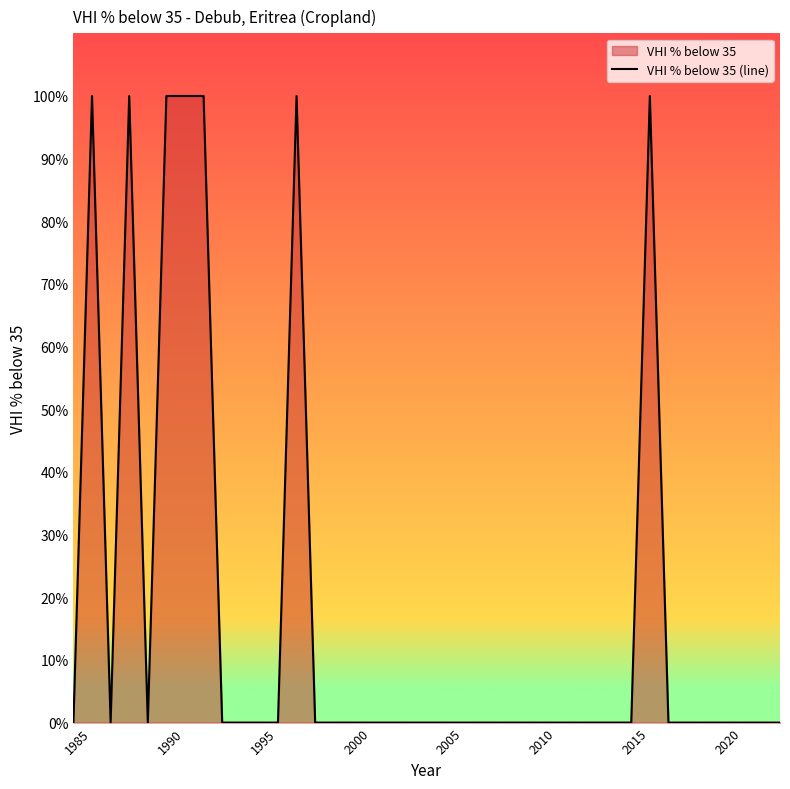

True or false: the data shows 46 at 2015.

False